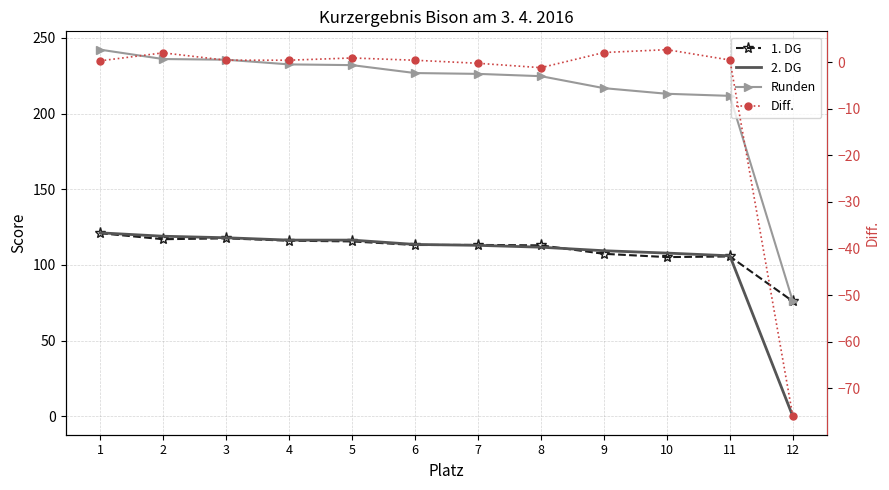

True or false: 2. DG has a value of 174.3 at 8.

False